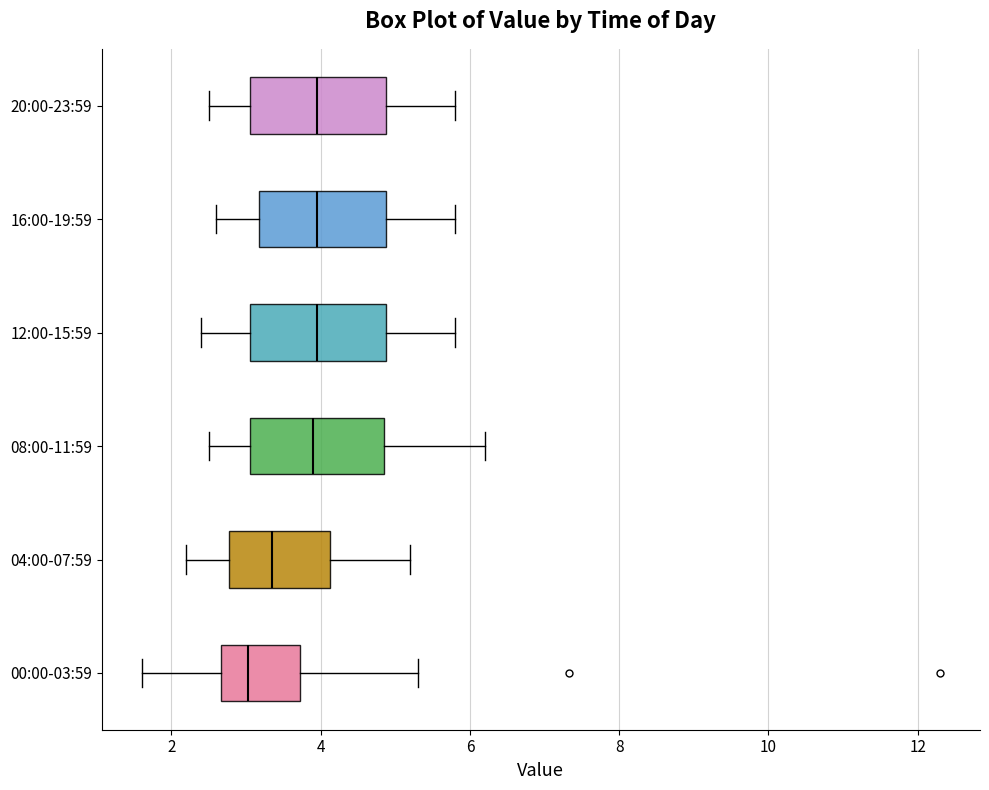

Reading bottom to top, read every box against the x-axis: the position of its median line, the range the box covers, and the ends of its whiskers. The values are not printed on the chart, so give them approximately, as read against the axis.

00:00-03:59: median 3.0, box 2.6 to 3.8, whiskers 1.6 to 5.4
04:00-07:59: median 3.4, box 2.8 to 4.2, whiskers 2.2 to 5.2
08:00-11:59: median 4.0, box 3.0 to 4.8, whiskers 2.6 to 6.2
12:00-15:59: median 4.0, box 3.0 to 4.8, whiskers 2.4 to 5.8
16:00-19:59: median 4.0, box 3.2 to 4.8, whiskers 2.6 to 5.8
20:00-23:59: median 4.0, box 3.0 to 4.8, whiskers 2.6 to 5.8